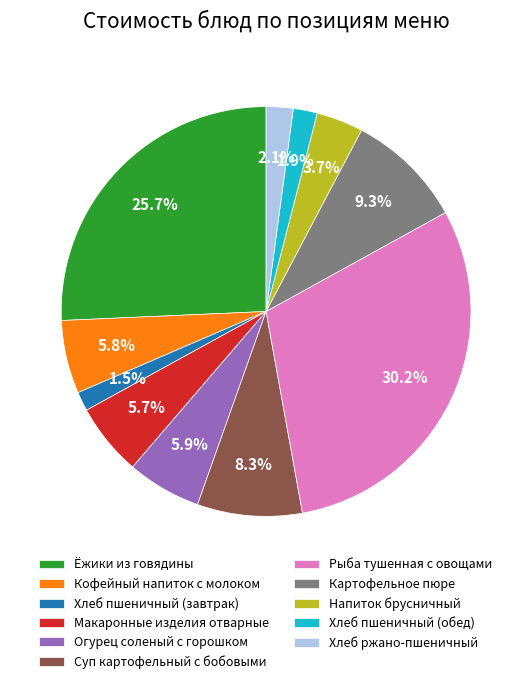

Is Кофейный напиток с молоком the majority of the pie?

No